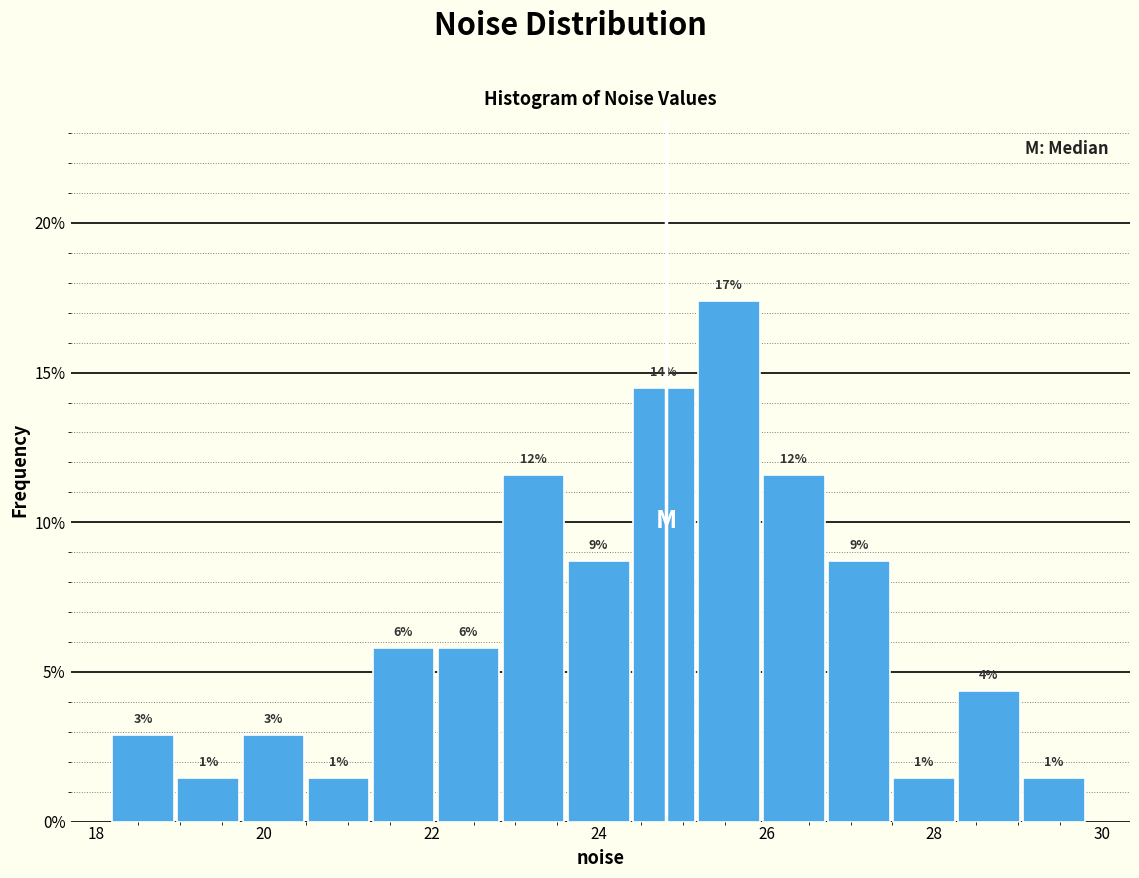

Around what value on the x-axis is the tallest bar? Give the approximate position of its centre, as read against the axis.

25.6